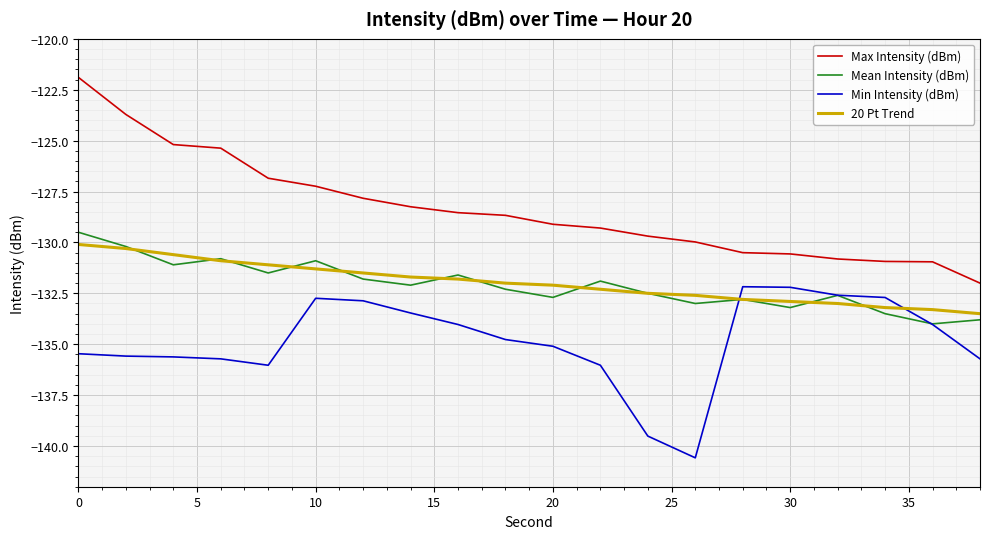

What is the maximum value shown in the chart?

-121.9